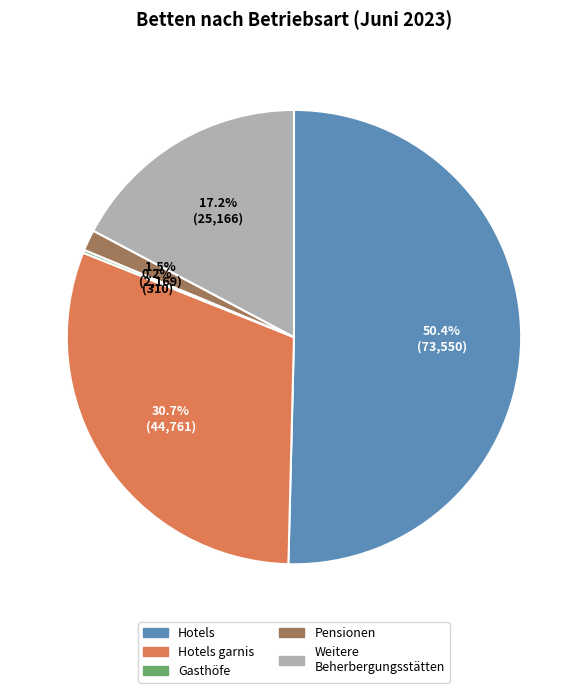

Which slice is the largest?

Hotels